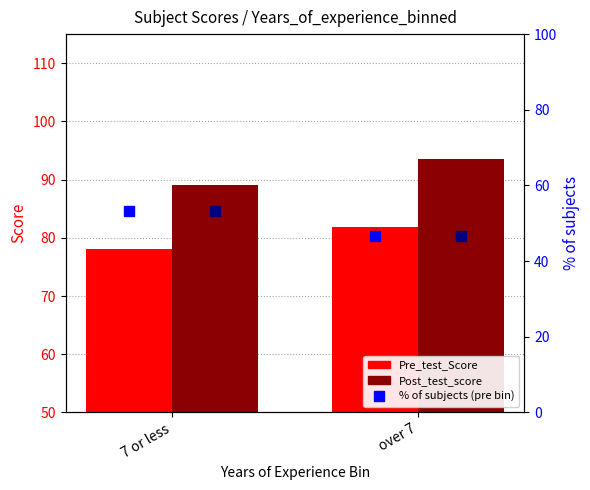

The value of Pre_test_Score at over 7 is 122.2. True or false?

False